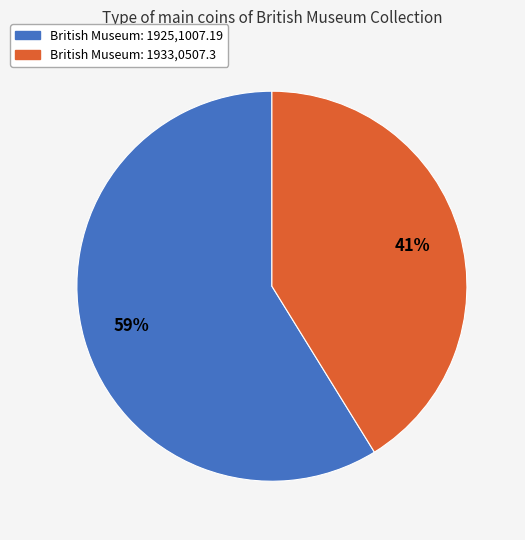

Which slice is the largest?

British Museum: 1925,1007.19